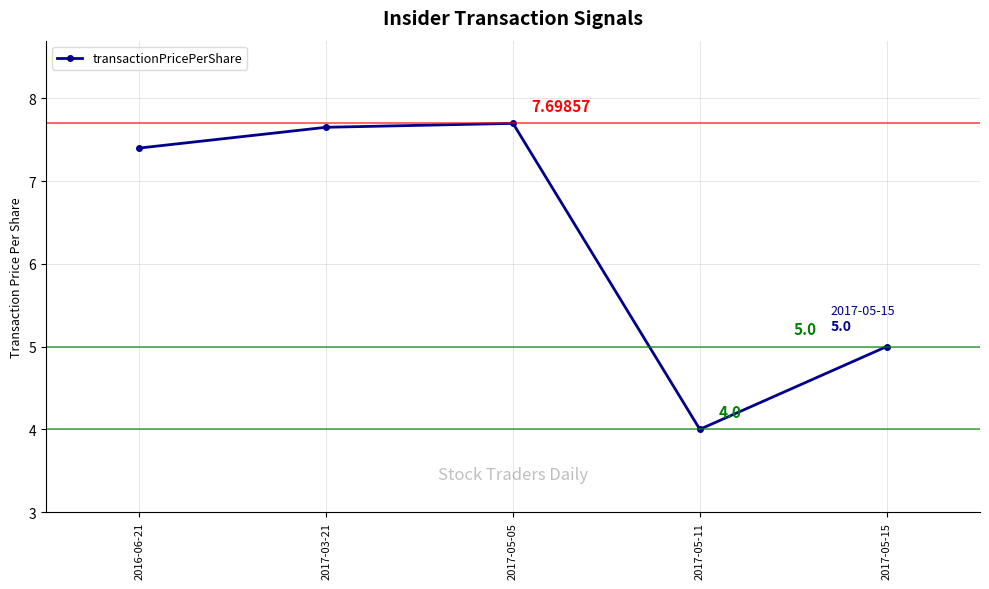

The chart shows a value of 4.0 at 2017-05-11. True or false?

True